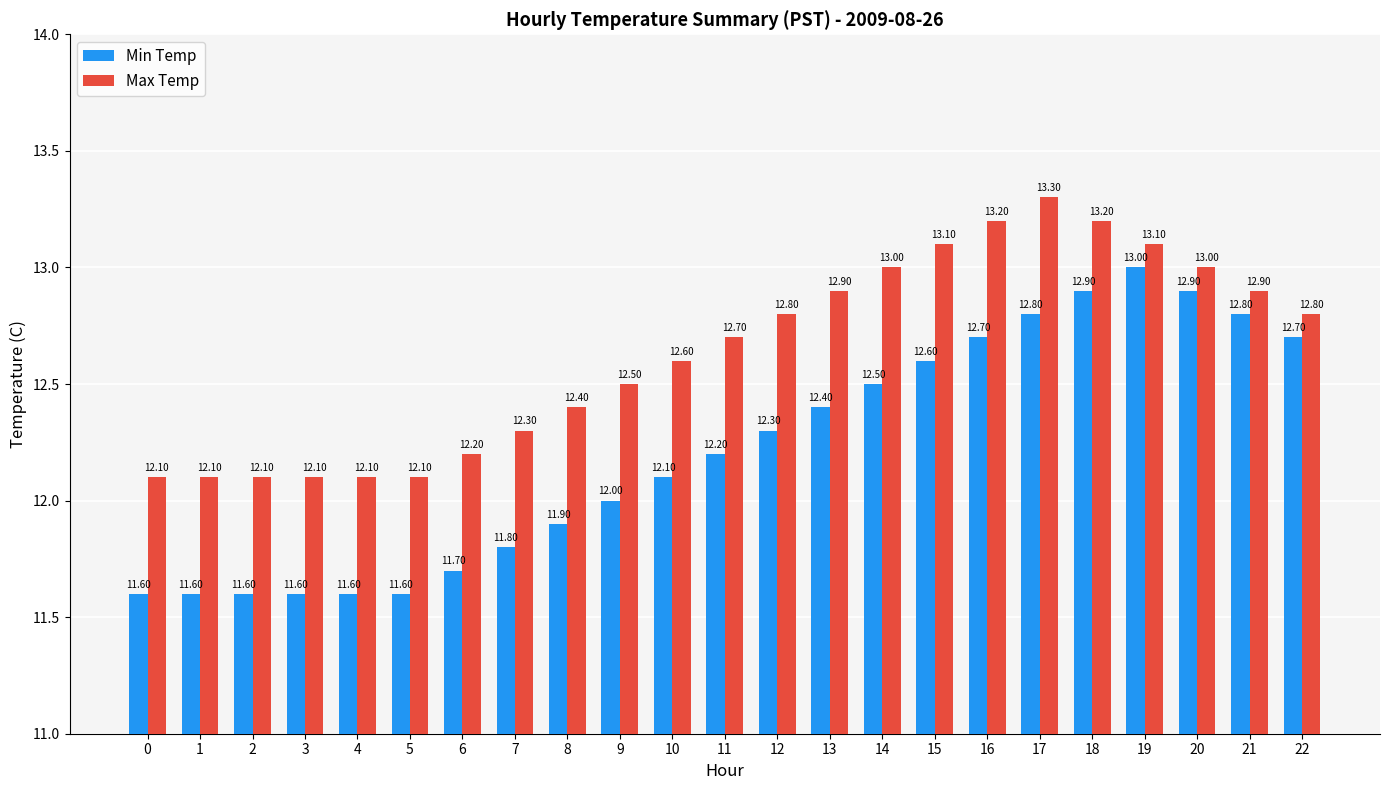

What is the maximum value for Min Temp?

13.0